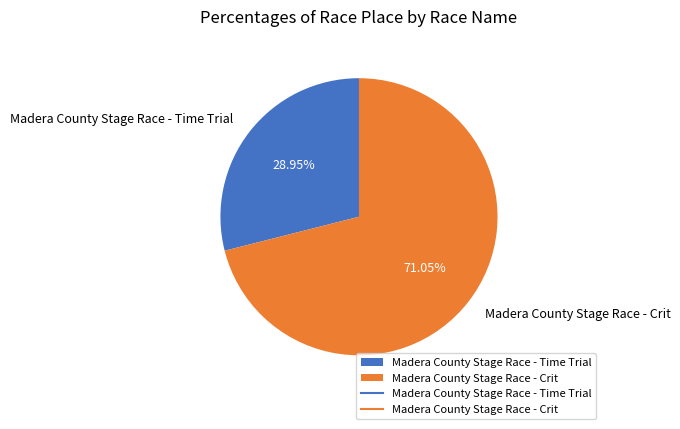

Does any single category account for the majority?

Yes